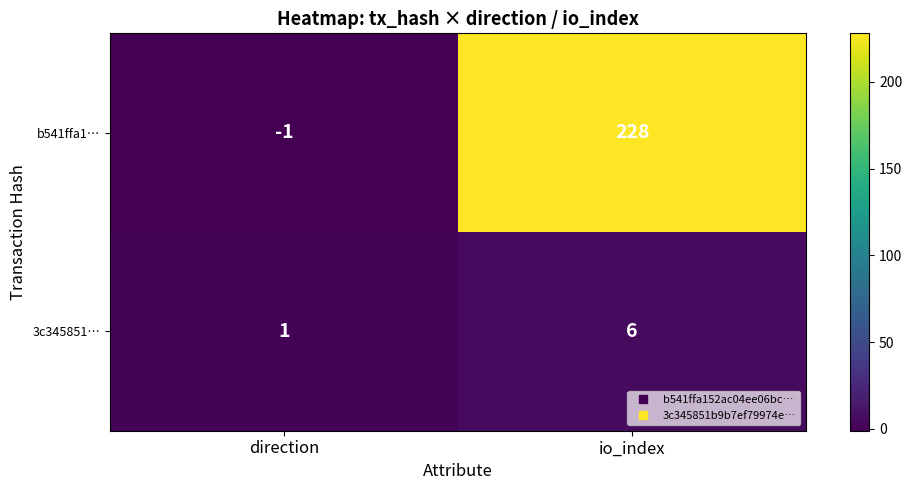

At which category is the sum across all series the highest?

io_index